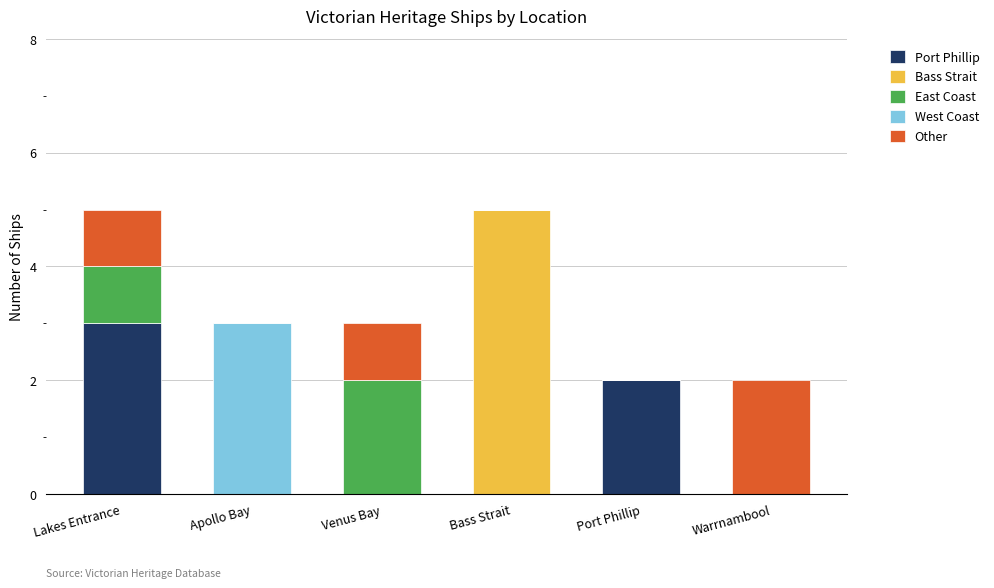

How many distinct data groups are displayed?

5